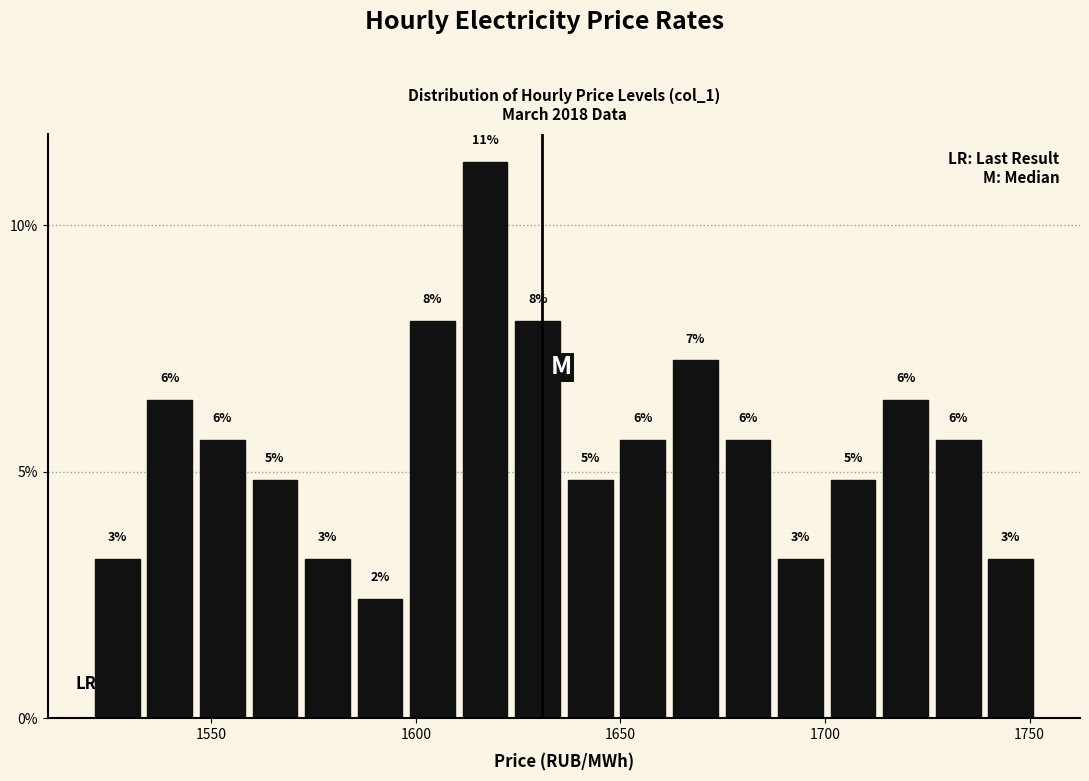

Read against the x-axis, roughly where is the centre of the tallest bar?

1615